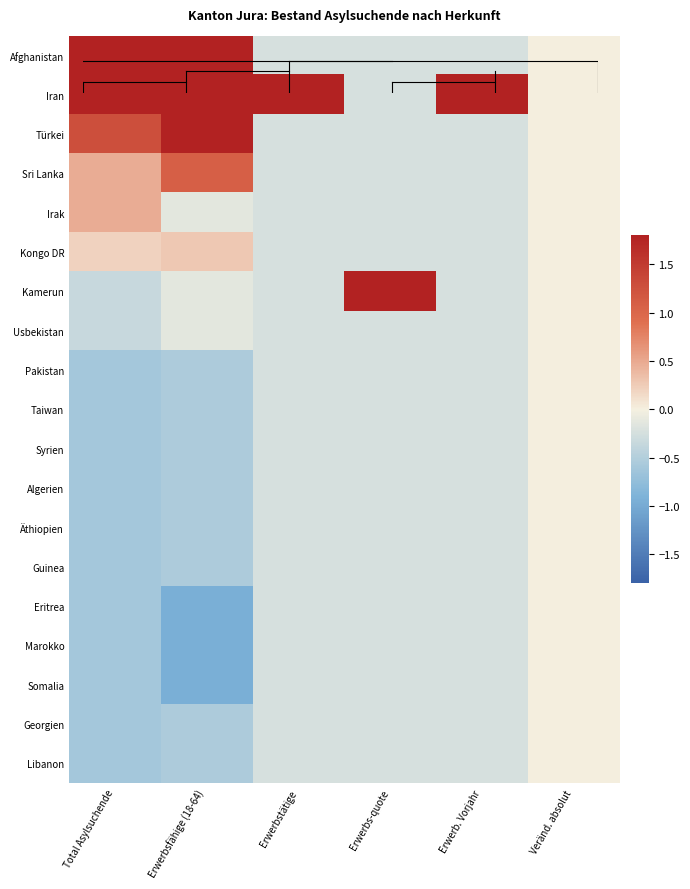

How many series are shown in this chart?

19